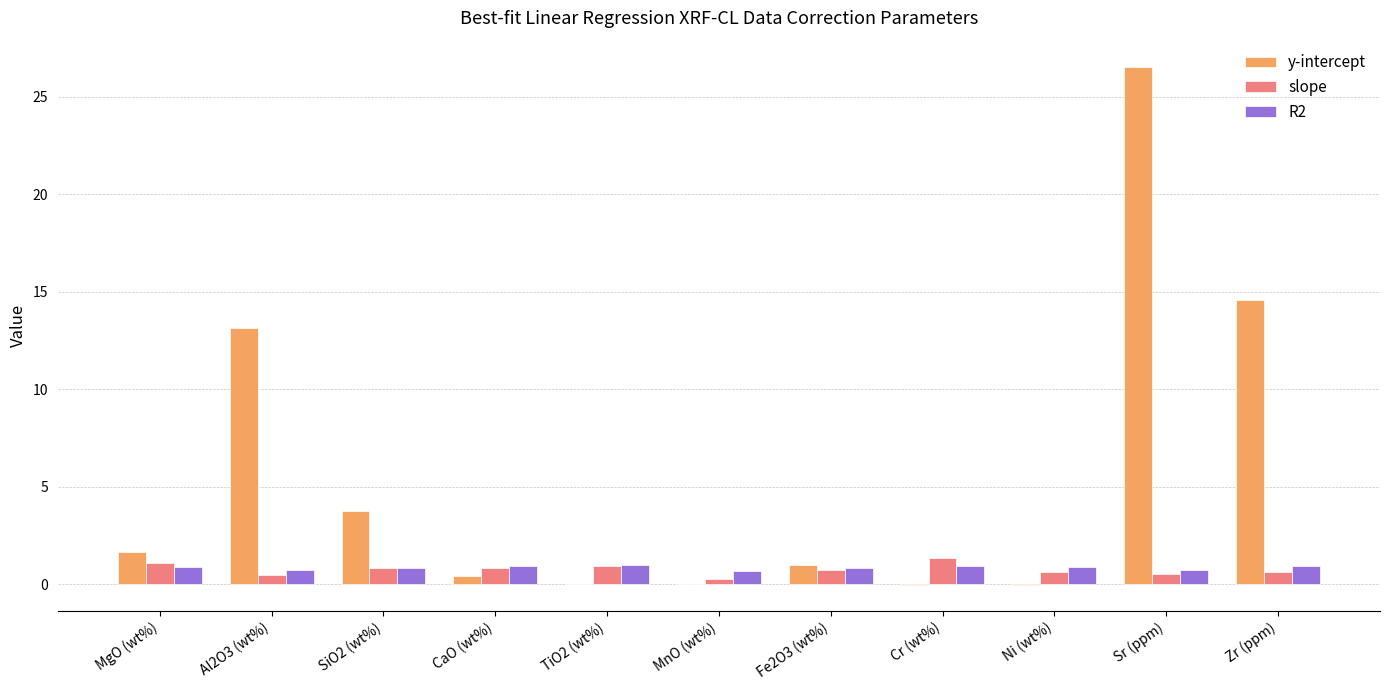

Is it true that R2 equals 0.9 at MgO (wt%)?

True